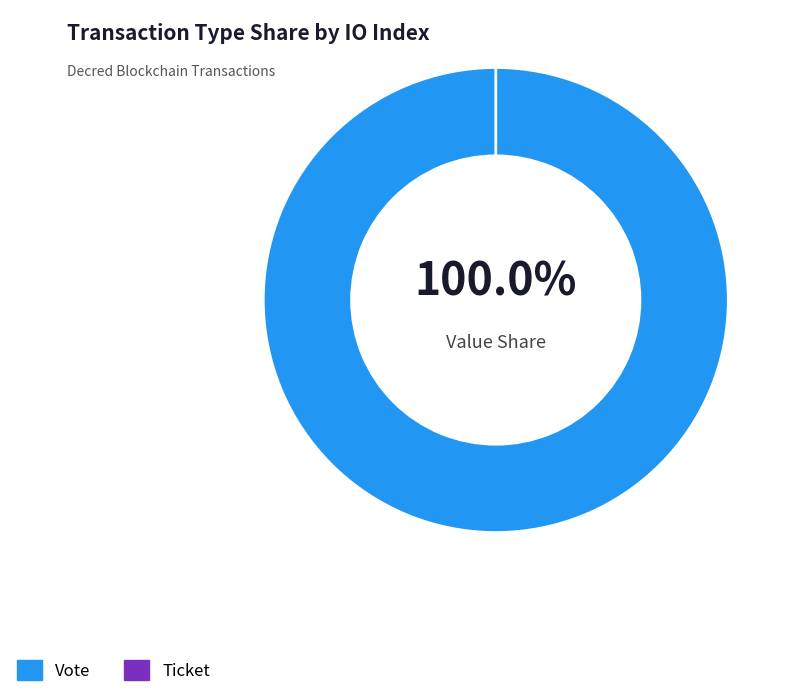

Is there any slice that represents more than half of the pie?

Yes